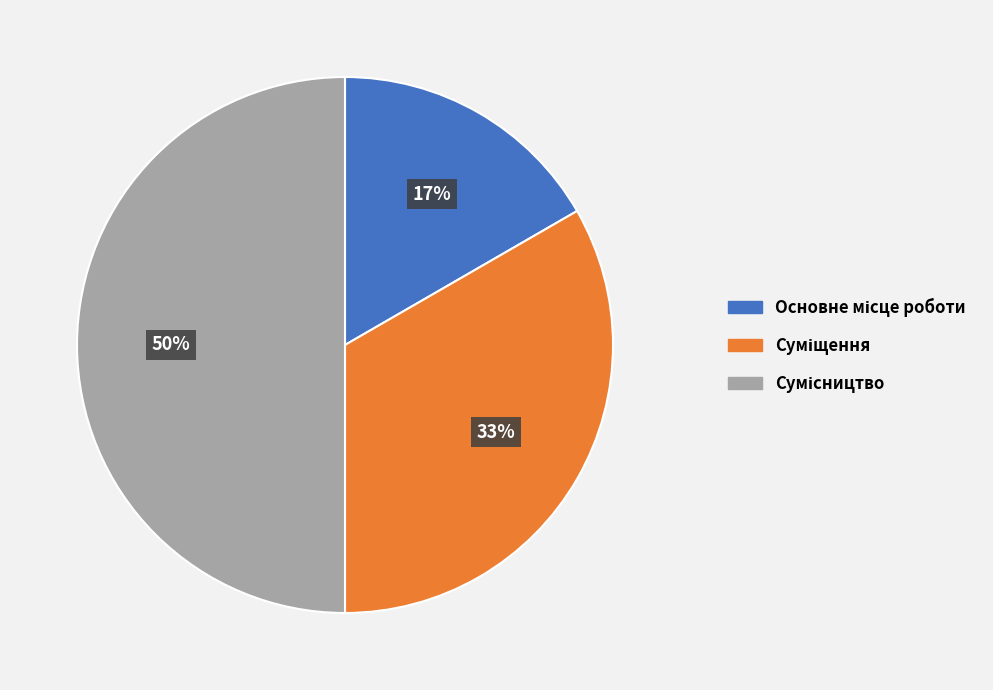

To the nearest percent, what is the difference between the largest and smallest slice percentages?

33%